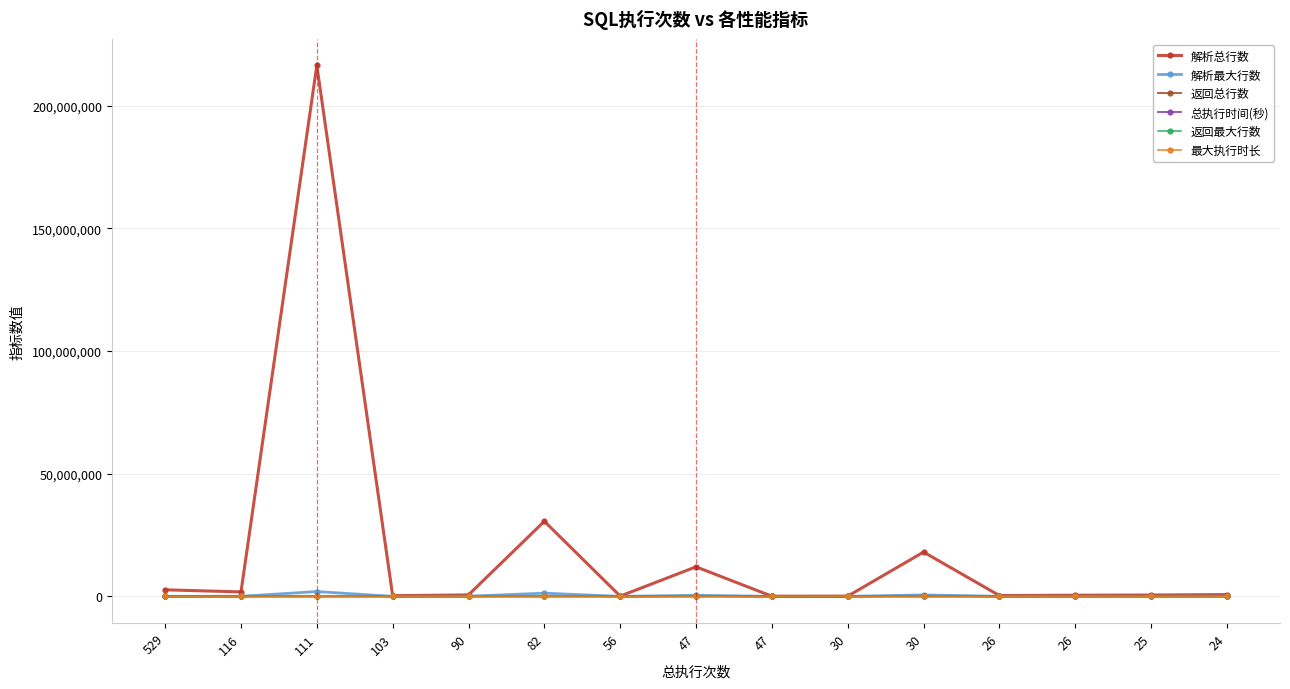

Reading left to right, transcribe all the data shown in this chart.

解析总行数: 2673259	1810279	216368709	277337	597957	30594883	103047	12031663	62062	86024	18049028	332066	471199	543674	728655
解析最大行数: 20493	35377	1949277	5468	54508	1301135	3600	441546	1778	5517	603021	30448	30768	38697	73526
返回总行数: 529	116	258	196	90	4282	56	10705	28351	30	30	70	26	25	0
总执行时间(秒): 896	246	999	156	149	180	87	976	86	40	54	40	60	47	89
返回最大行数: 1	1	7	5	1	229	1	4295	805	1	1	4	1	1	0
最大执行时长: 12	5	60	3	5	9	4	127	9	2	4	2	4	10	8